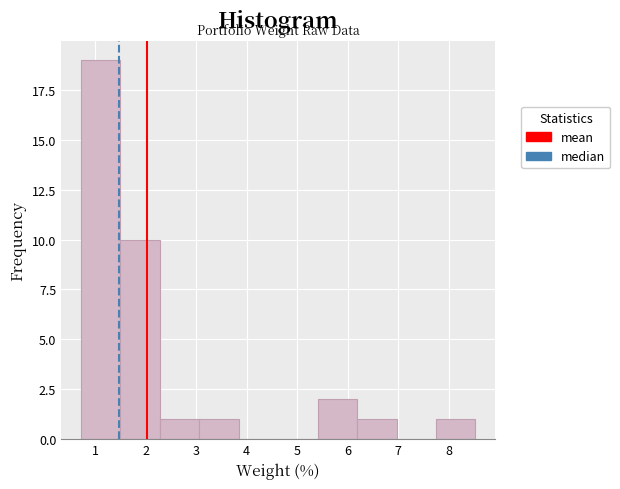

Over which range of the x-axis is the bar tallest?

0.7 to 1.5